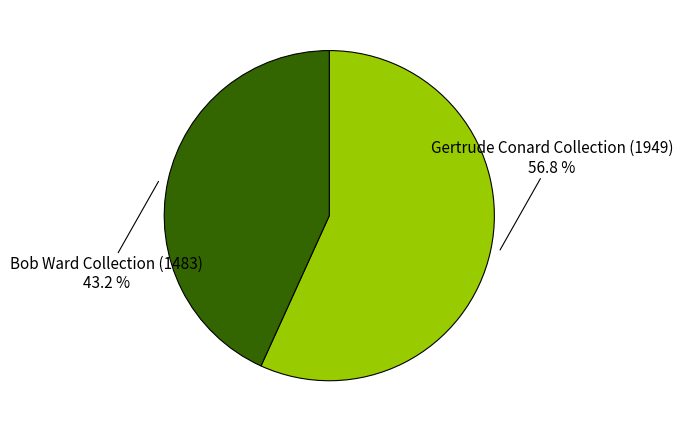

True or false: Gertrude Conard Collection (1949) accounts for 57% of the total.

True